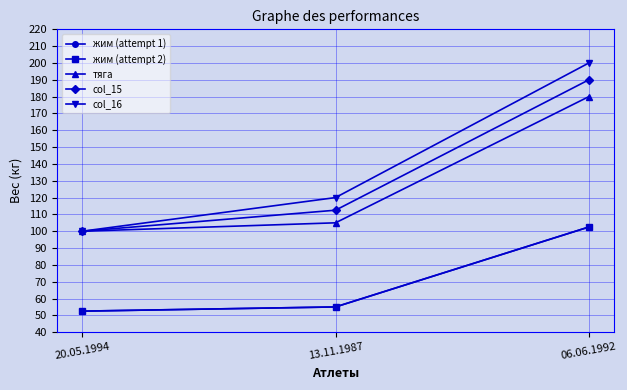

Does the chart have visible grid lines?

Yes